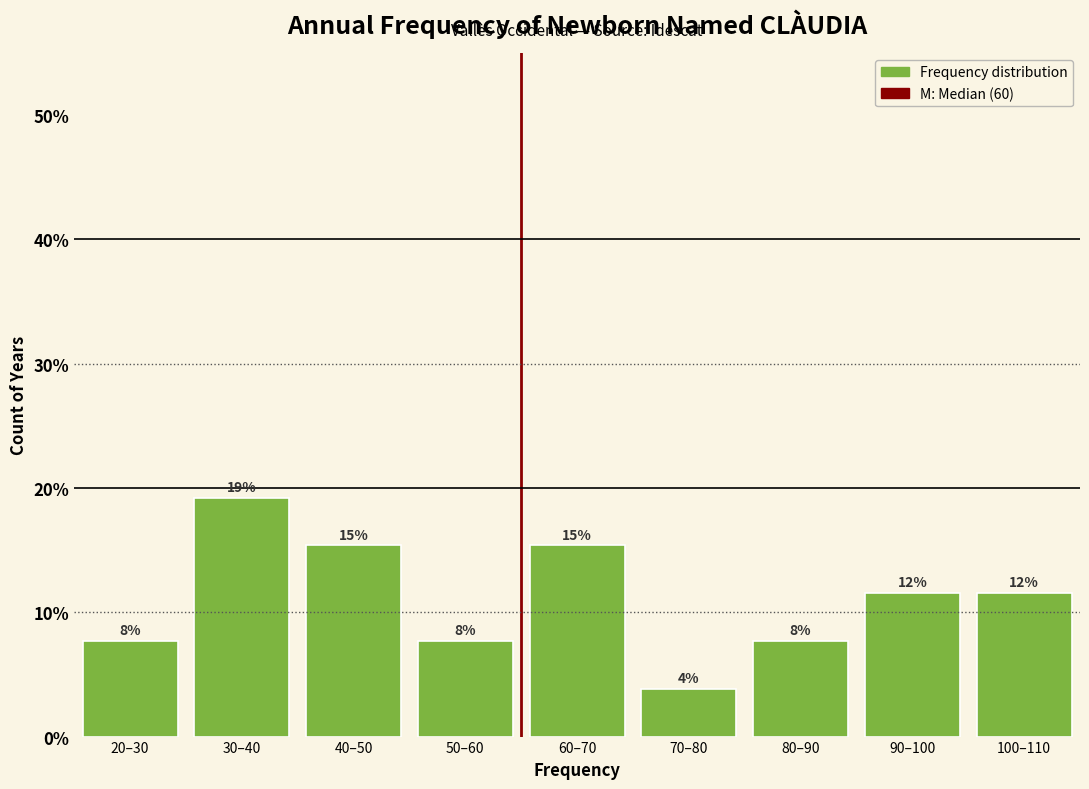

How many bars are there in total?

9